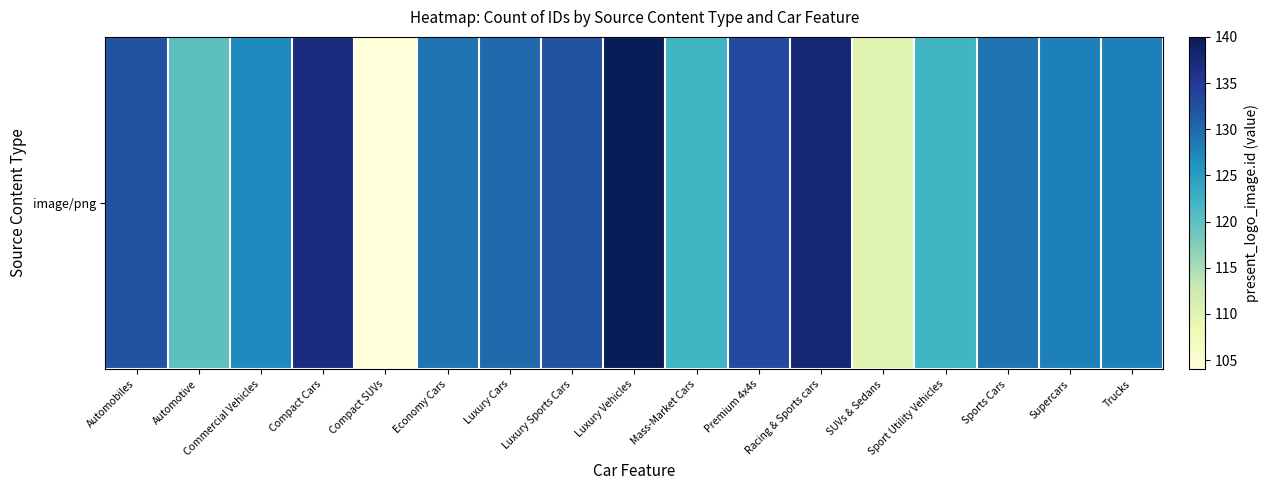

Reading right to left, transcribe all the data shown in this chart.

128	128	129	122	110	138	133	122	140	132	130	129	104	137	127	120	132